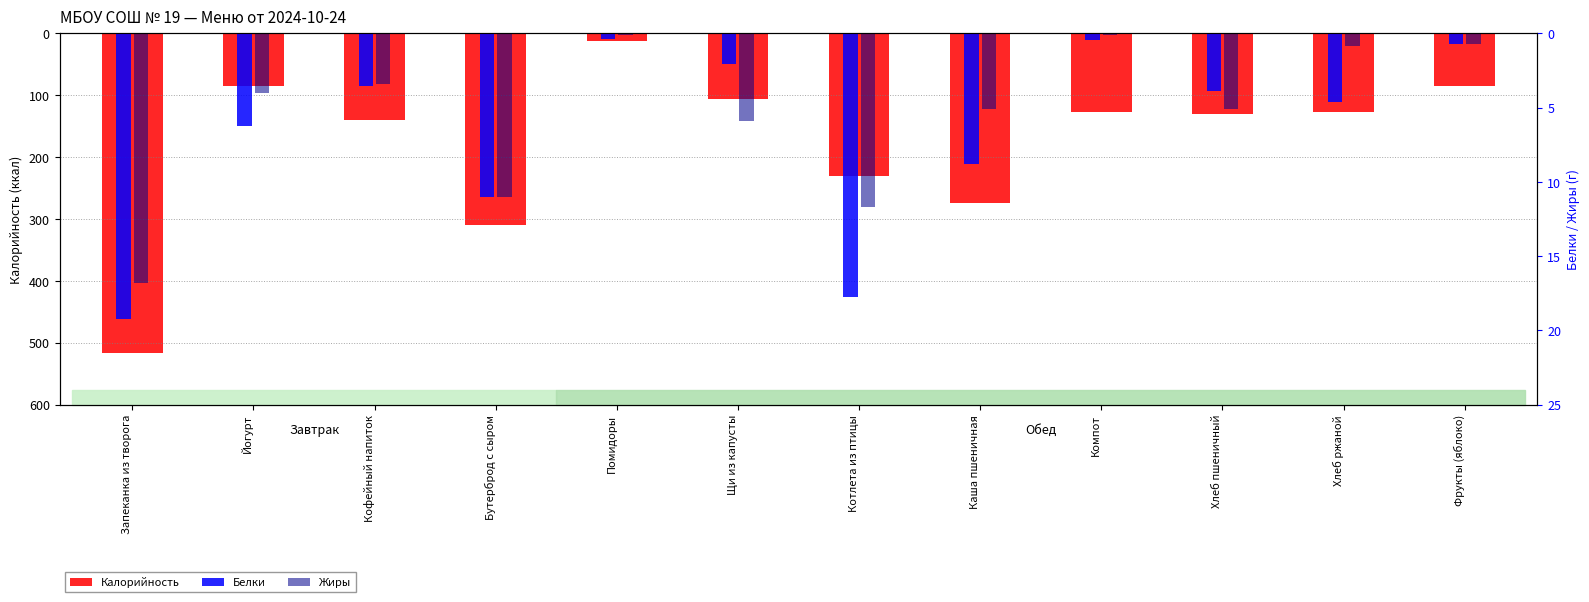

The Калорийность series shows -213.8 at Компот. True or false?

False